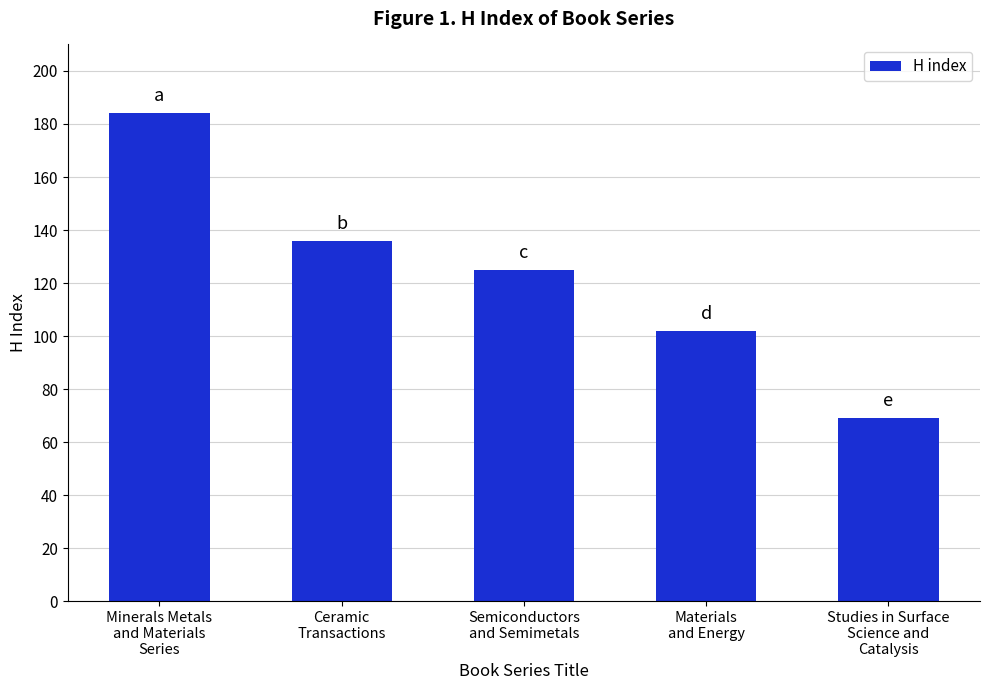

Reading right to left, list all the values displayed in this chart.

Studies in Surface
Science and
Catalysis=69	Materials
and Energy=102	Semiconductors
and Semimetals=125	Ceramic
Transactions=136	Minerals Metals
and Materials
Series=184